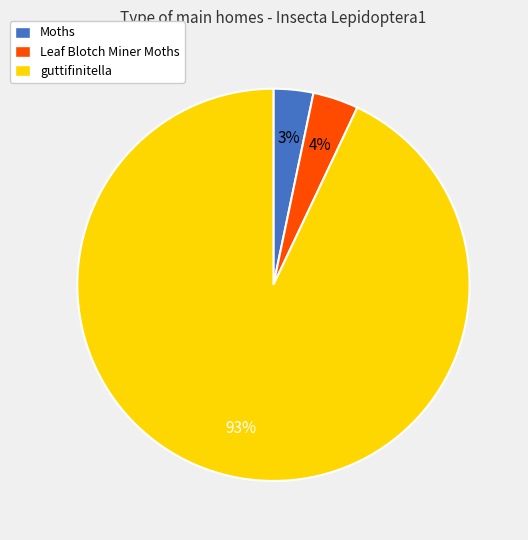

The Leaf Blotch Miner Moths slice represents 4% of the pie. True or false?

True